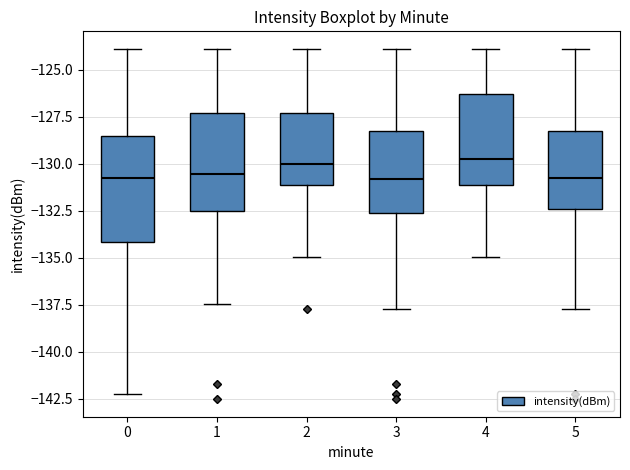

Reading left to right, read every box against the y-axis: the position of its median line, the range the box covers, and the ends of its whiskers. The values are not printed on the chart, so give them approximately, as read against the axis.

0: median -131.0, box -134.0 to -128.5, whiskers -142.5 to -124.0
1: median -130.5, box -132.5 to -127.5, whiskers -137.5 to -124.0
2: median -130.0, box -131.0 to -127.5, whiskers -135.0 to -124.0
3: median -131.0, box -132.5 to -128.5, whiskers -137.5 to -124.0
4: median -129.5, box -131.0 to -126.5, whiskers -135.0 to -124.0
5: median -131.0, box -132.5 to -128.5, whiskers -137.5 to -124.0